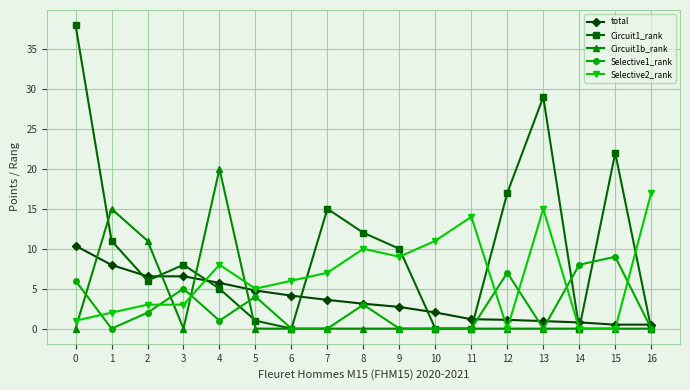

True or false: Selective1_rank has more than 1 points higher than both neighbors.

True